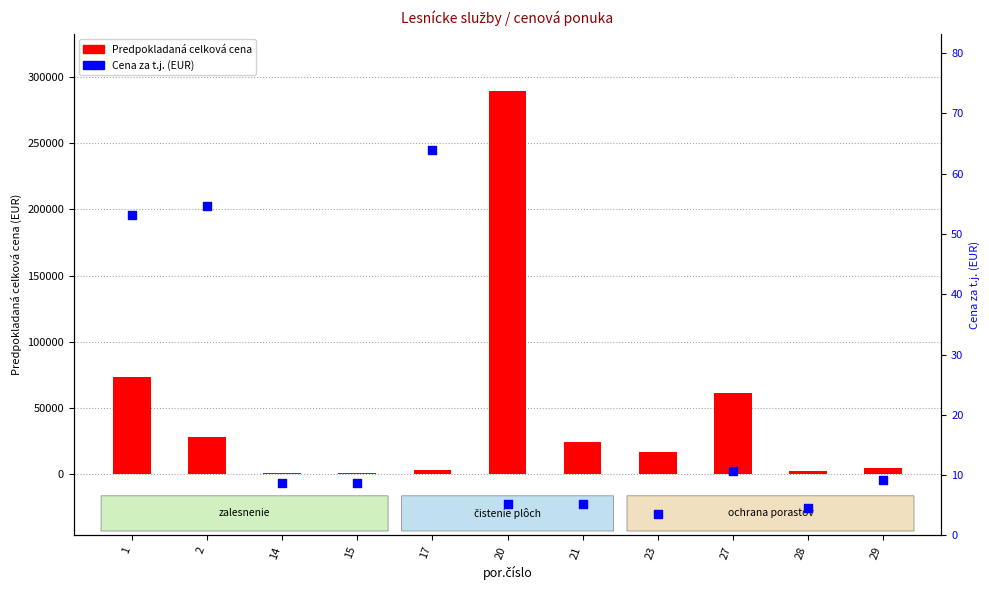

What are all the series names shown in the legend?

Predpokladaná celková cena, Cena za t.j.